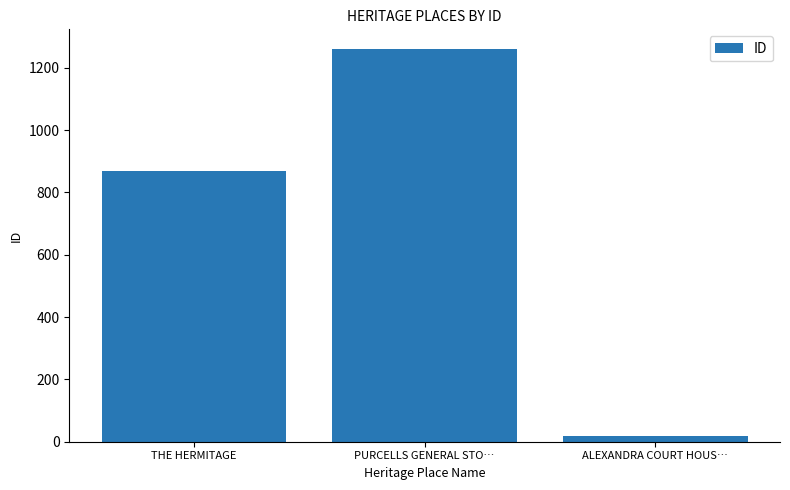

The chart shows a value of 870 at THE HERMITAGE. True or false?

True